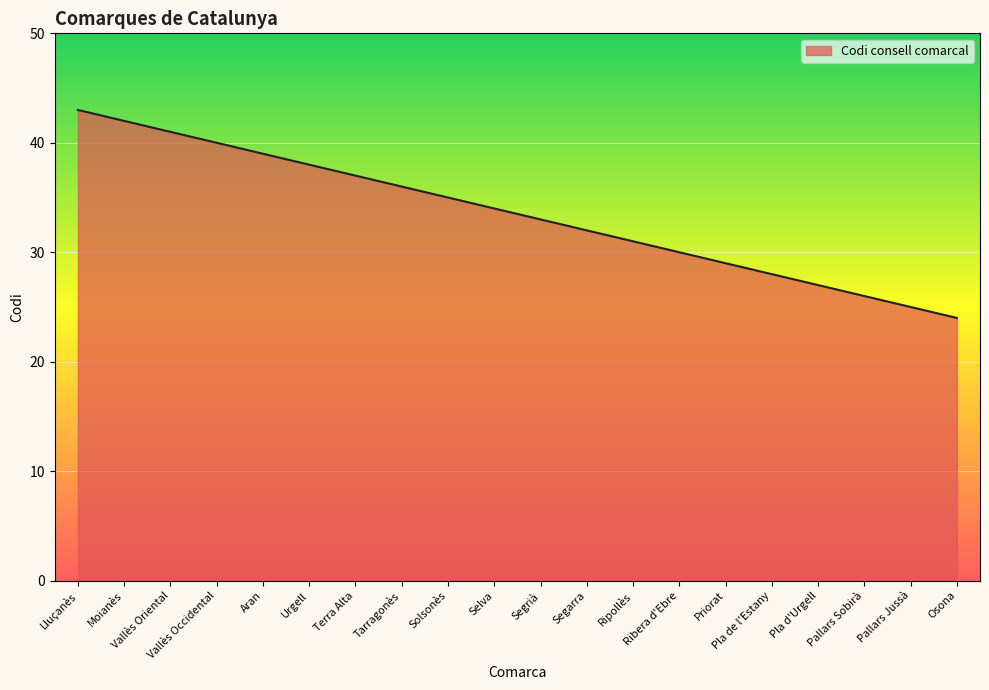

Reading right to left, what are all the values shown in this chart?

Osona=24	Pallars Jussà=25	Pallars Sobirà=26	Pla d'Urgell=27	Pla de l'Estany=28	Priorat=29	Ribera d'Ebre=30	Ripollès=31	Segarra=32	Segrià=33	Selva=34	Solsonès=35	Tarragonès=36	Terra Alta=37	Urgell=38	Aran=39	Vallès Occidental=40	Vallès Oriental=41	Moianès=42	Lluçanès=43